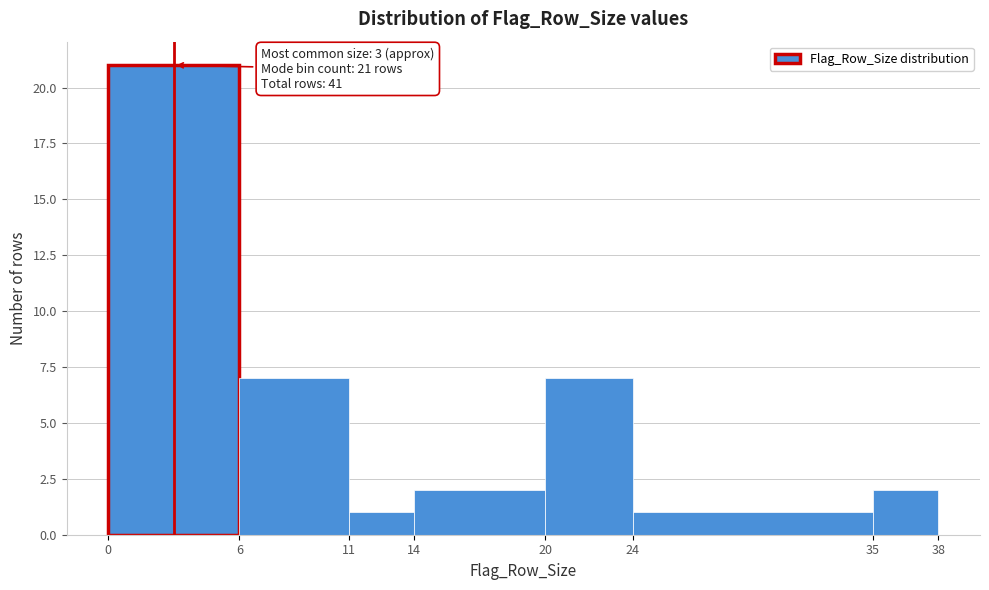

Over which range of the x-axis is the bar tallest?

0 to 6